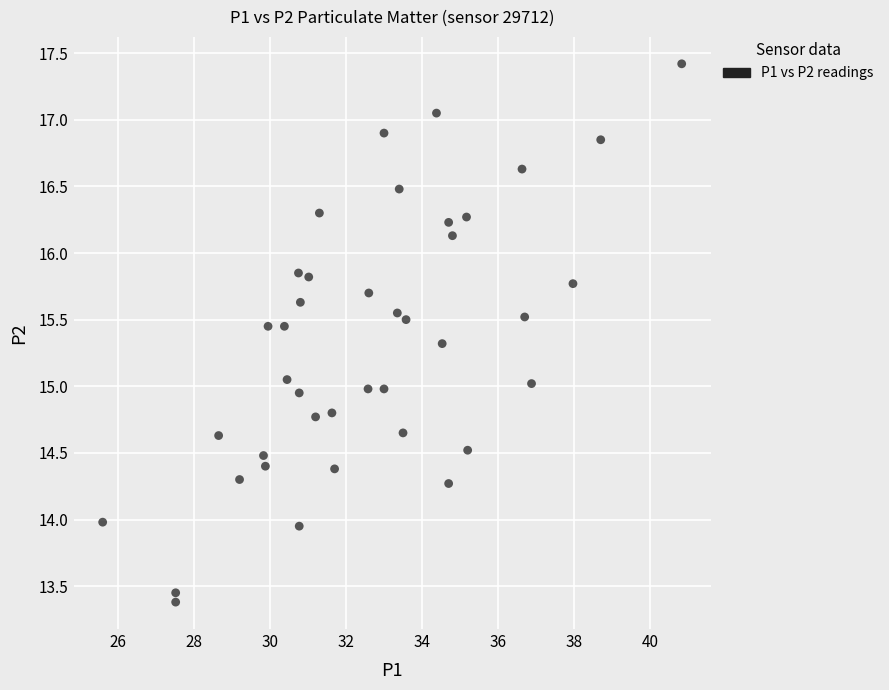

What is the range of Y values (max minus min)?

4.0